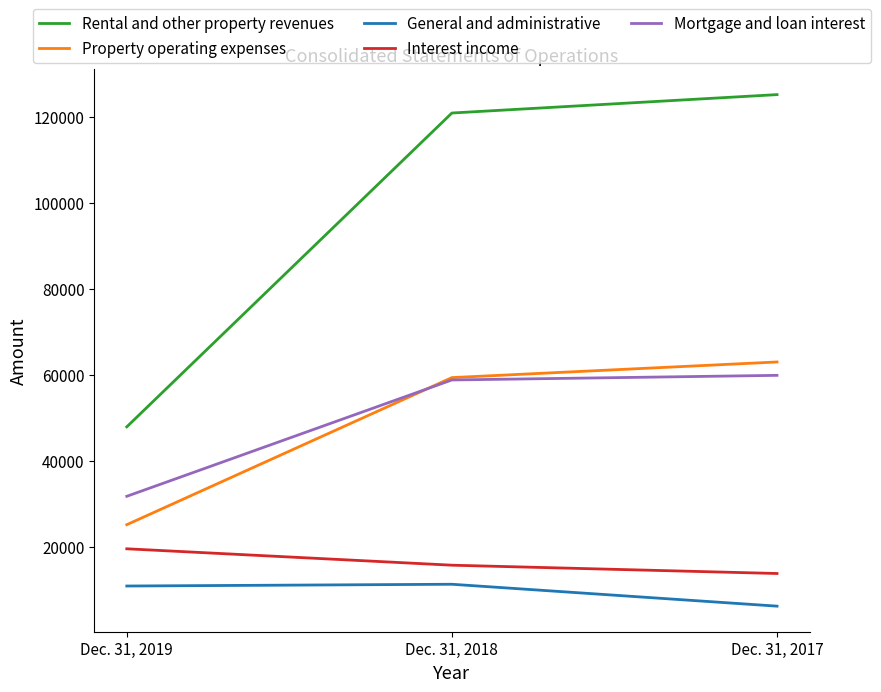

What is the spread (max minus min) of values at Dec. 31, 2017?

118964